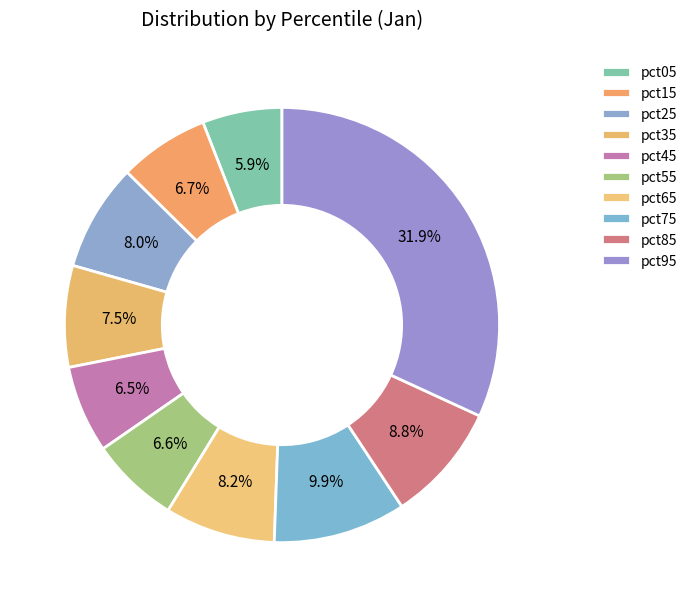

Combined, do pct65 and pct95 account for over 50%?

No